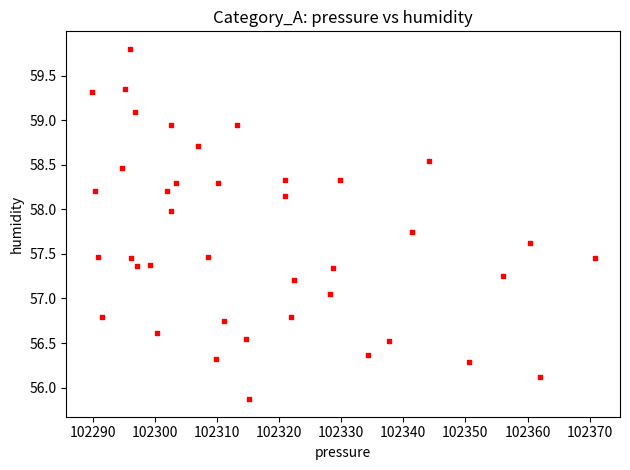

What is the range of Y values (max minus min)?

3.9